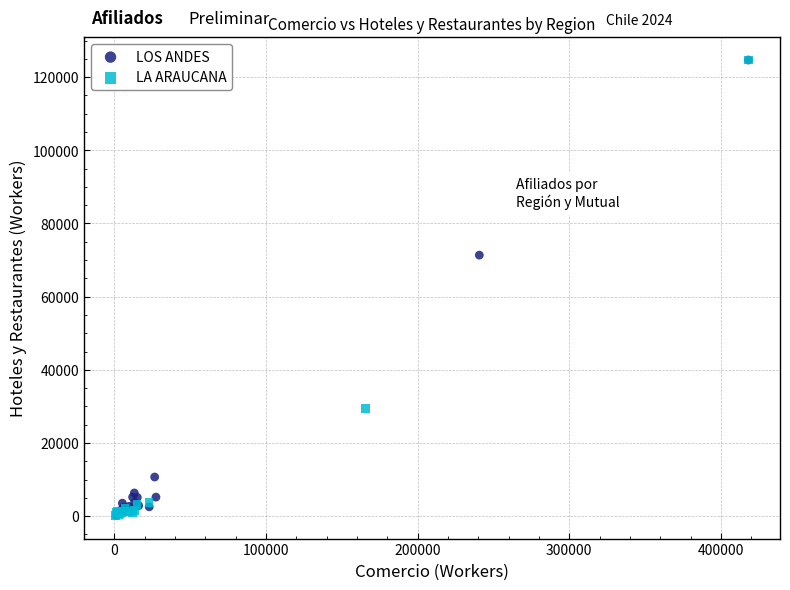

Which series has the largest Y range (max minus min)?

LA ARAUCANA